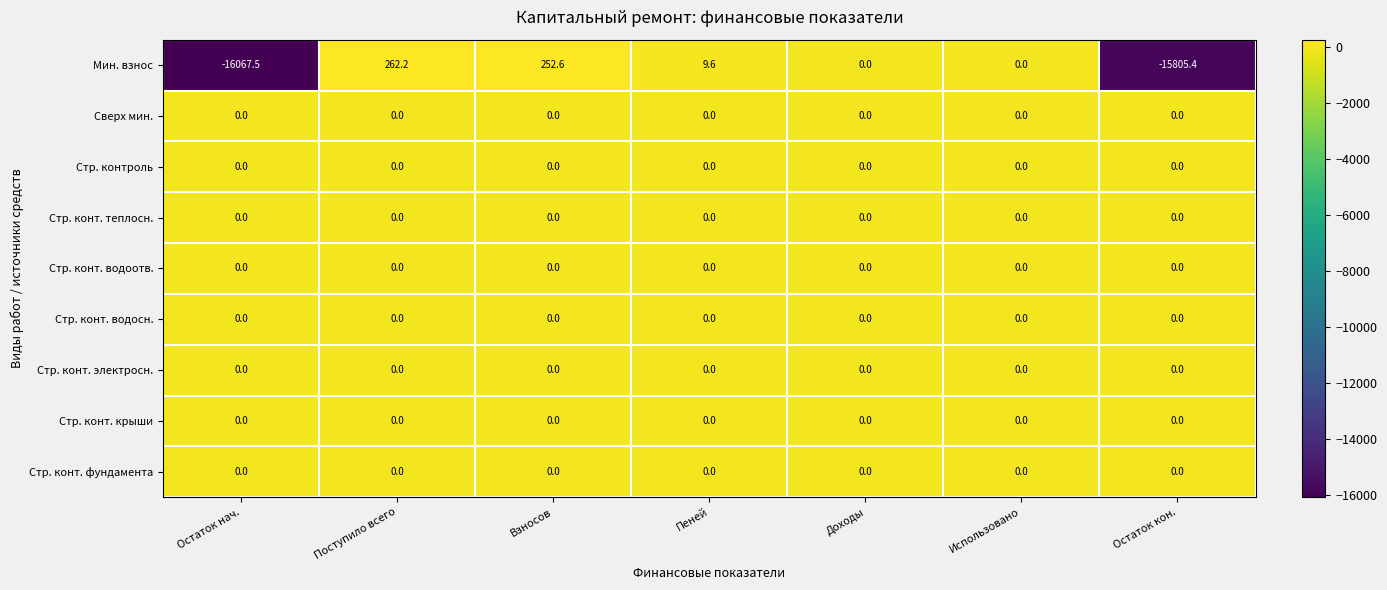

How many distinct data groups are displayed?

9